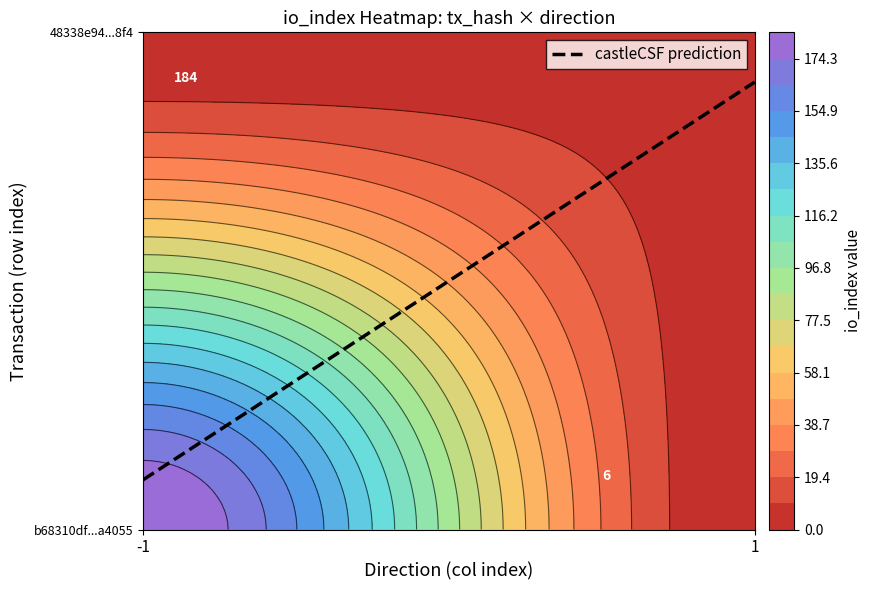

What is the highest value of the 48338e94c5a14114526490d78aa019f0154c8f4 series?

6